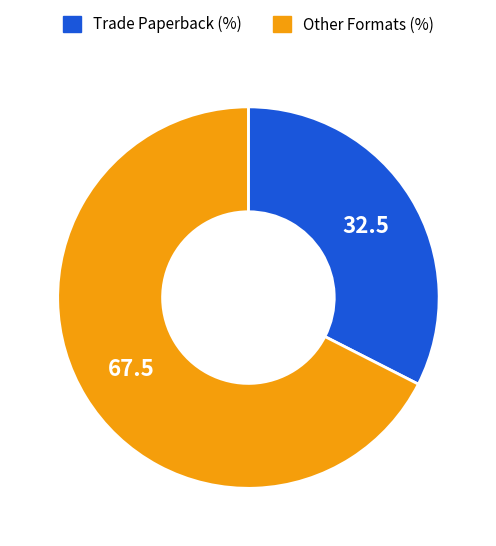

Is there any slice that represents more than half of the pie?

Yes